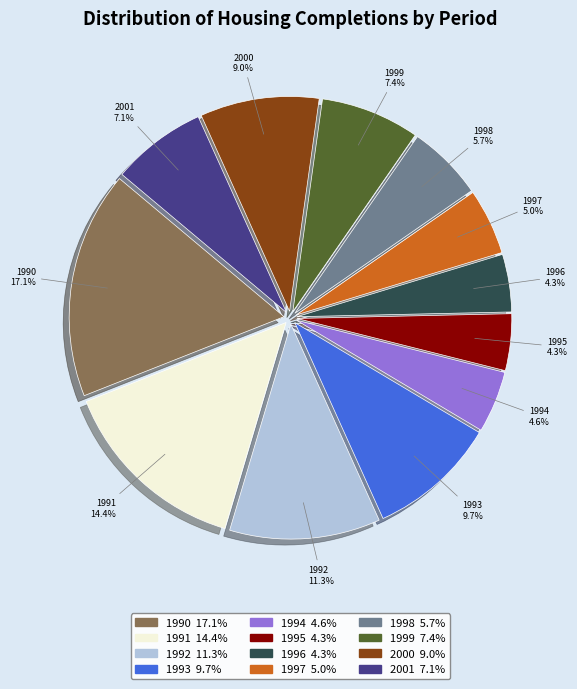

Is there any slice that represents more than half of the pie?

No